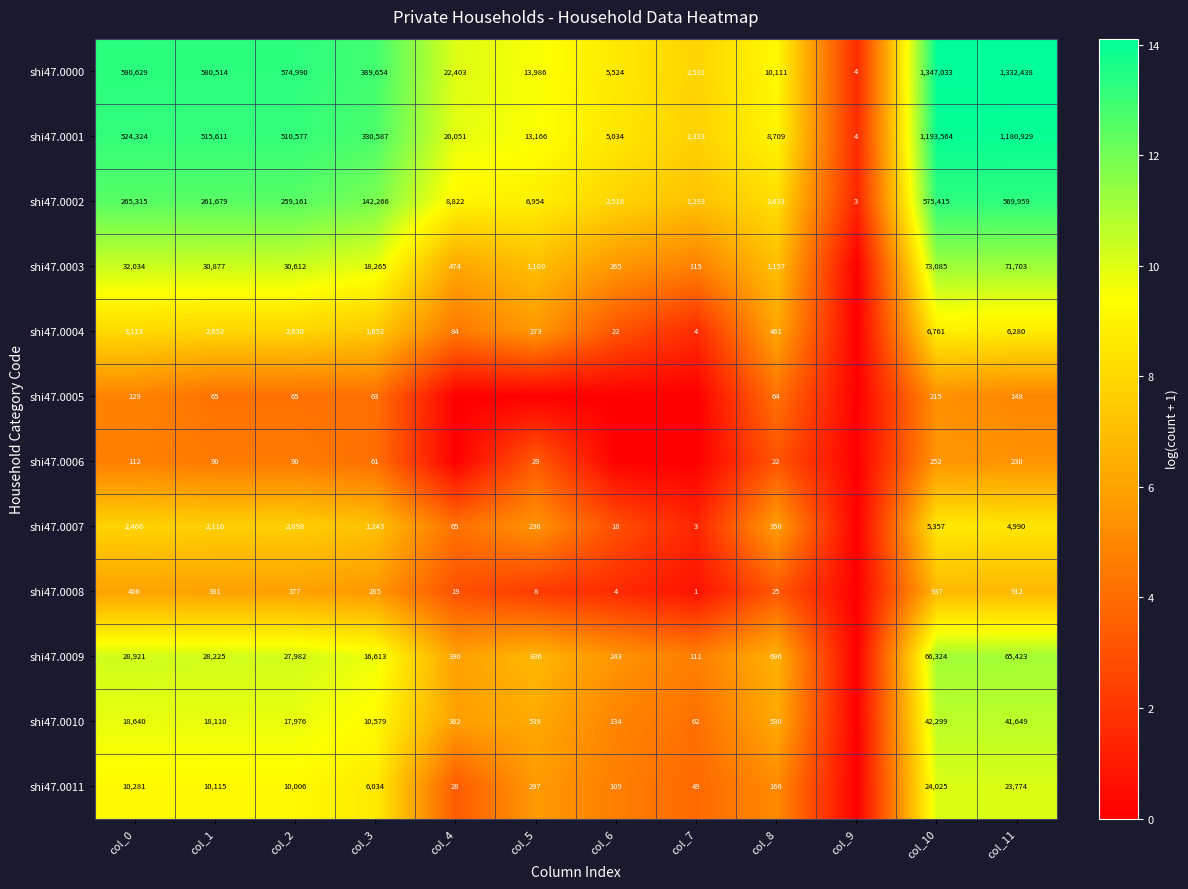

Which label corresponds to the smallest value in the chart?

col_9